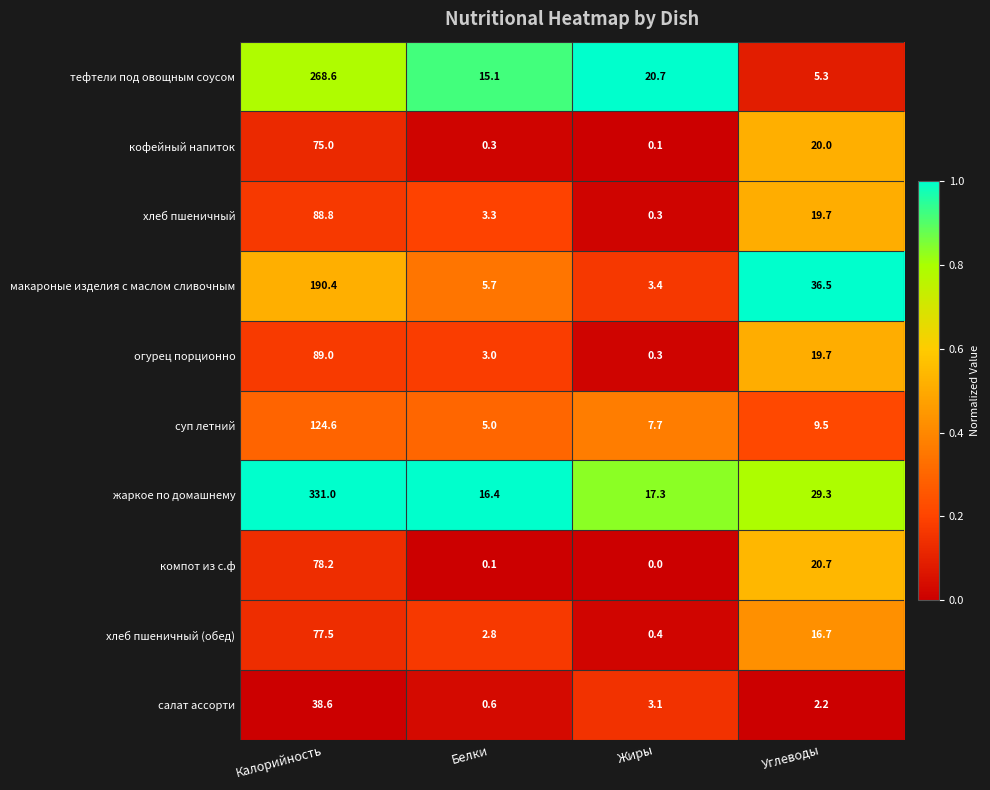

What is the difference between the highest and lowest values at Калорийность?

292.4